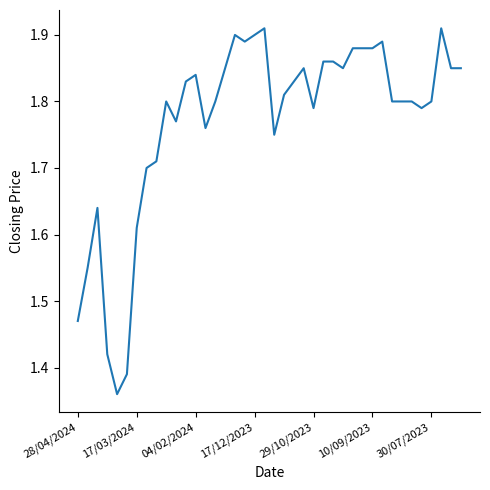

What is the value of the 30th point from the left?

1.9